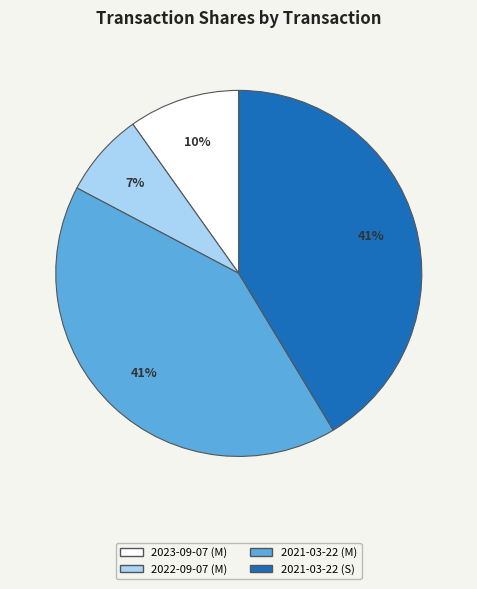

The 2021-03-22 (S) slice represents 41% of the pie. True or false?

True